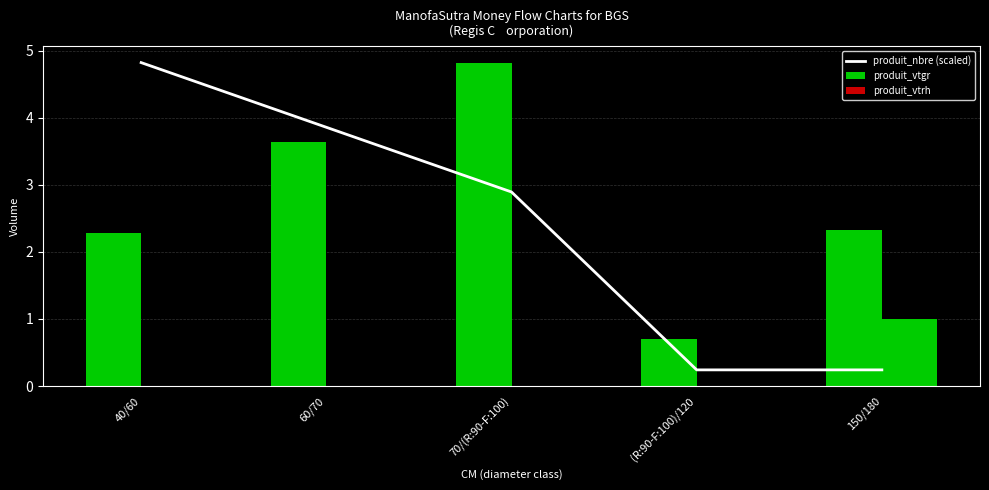

List the labels in order of produit_vtrh value, smallest first.

40/60, 60/70, 70/(R:90-F:100), (R:90-F:100)/120, 150/180